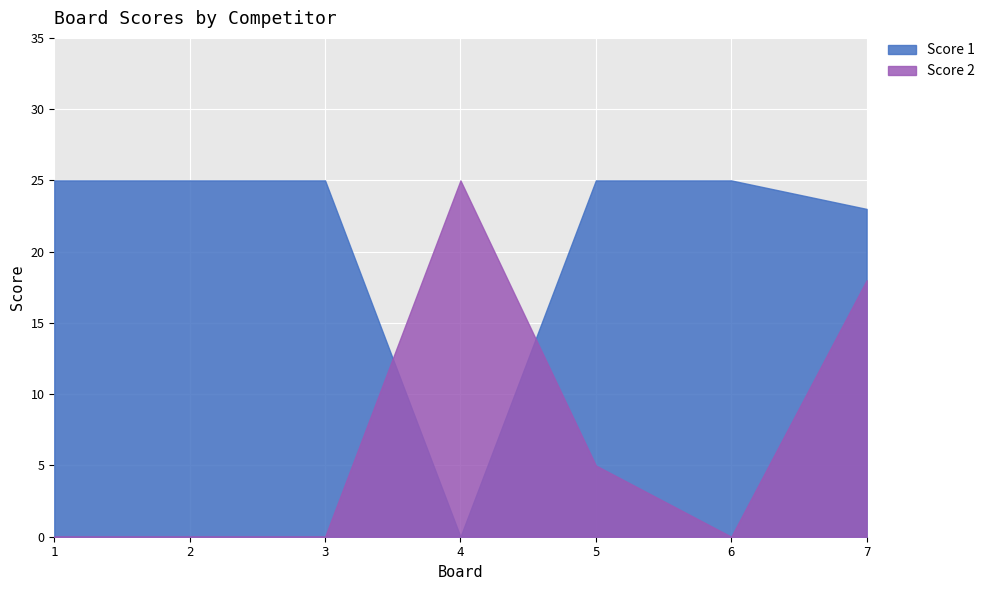

At which category does the chart reach its minimum across all series?

4